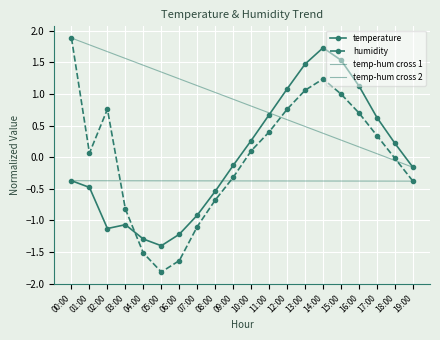

Between 02:00 and 08:00, which series saw the biggest shift?

humidity